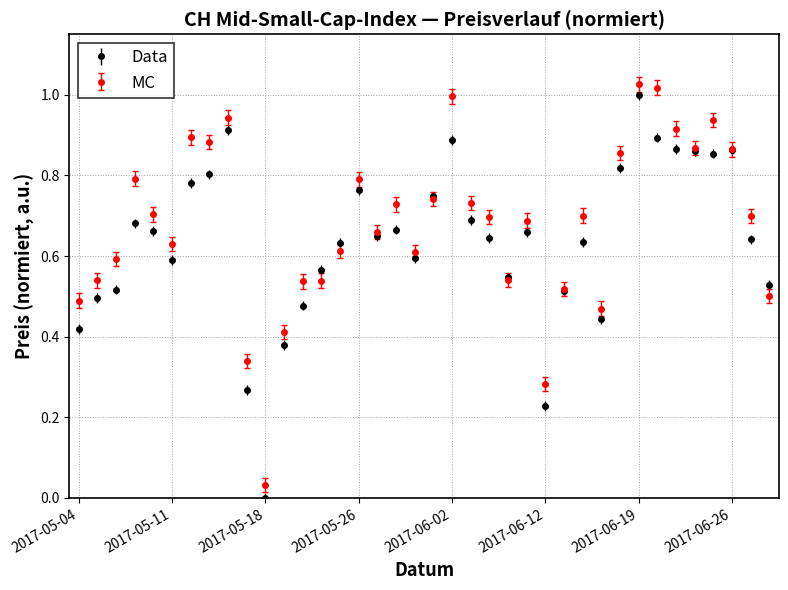

True or false: Data has more than 2 interior local peaks.

True